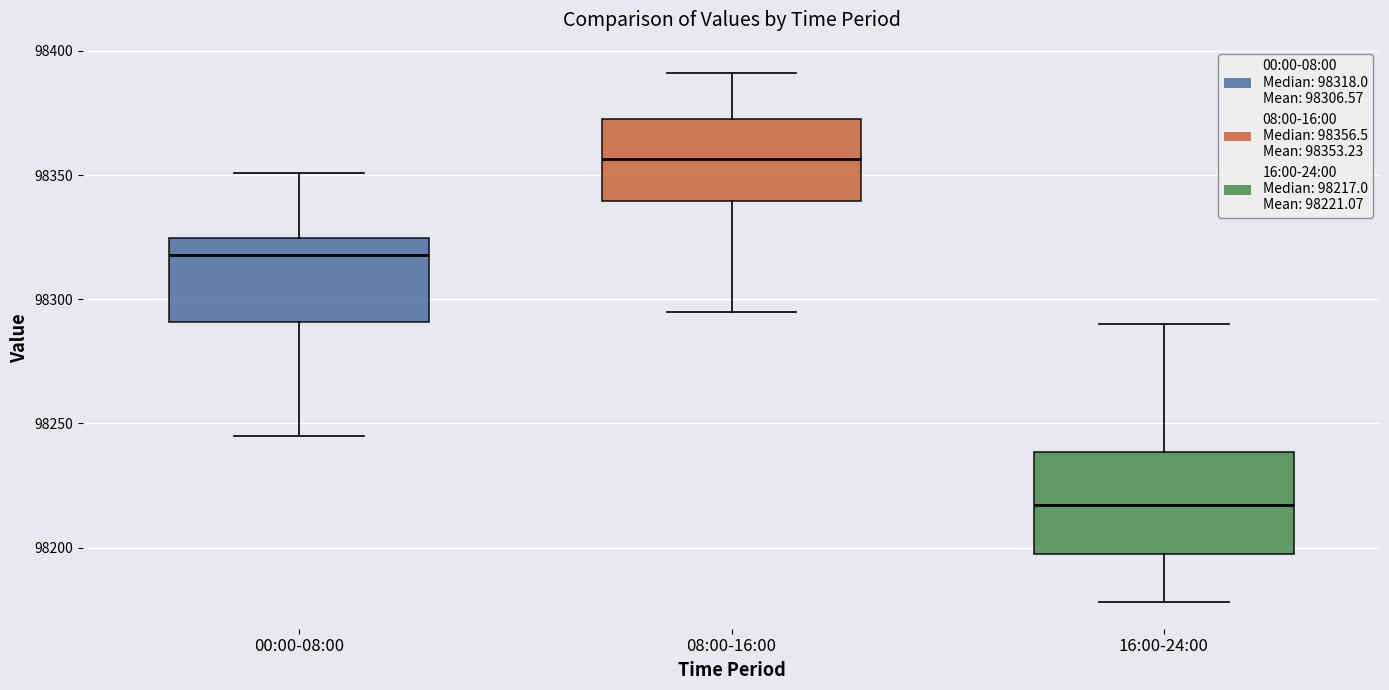

Reading left to right, transcribe this box plot: for each box, give where its median line is, the range the box spans, and where its two whiskers end, as read against the y-axis. The values are not printed on the chart, so give them approximately, as read against the axis.

00:00-08:00: median 98320, box 98290 to 98325, whiskers 98245 to 98350
08:00-16:00: median 98355, box 98340 to 98375, whiskers 98295 to 98390
16:00-24:00: median 98215, box 98200 to 98240, whiskers 98180 to 98290